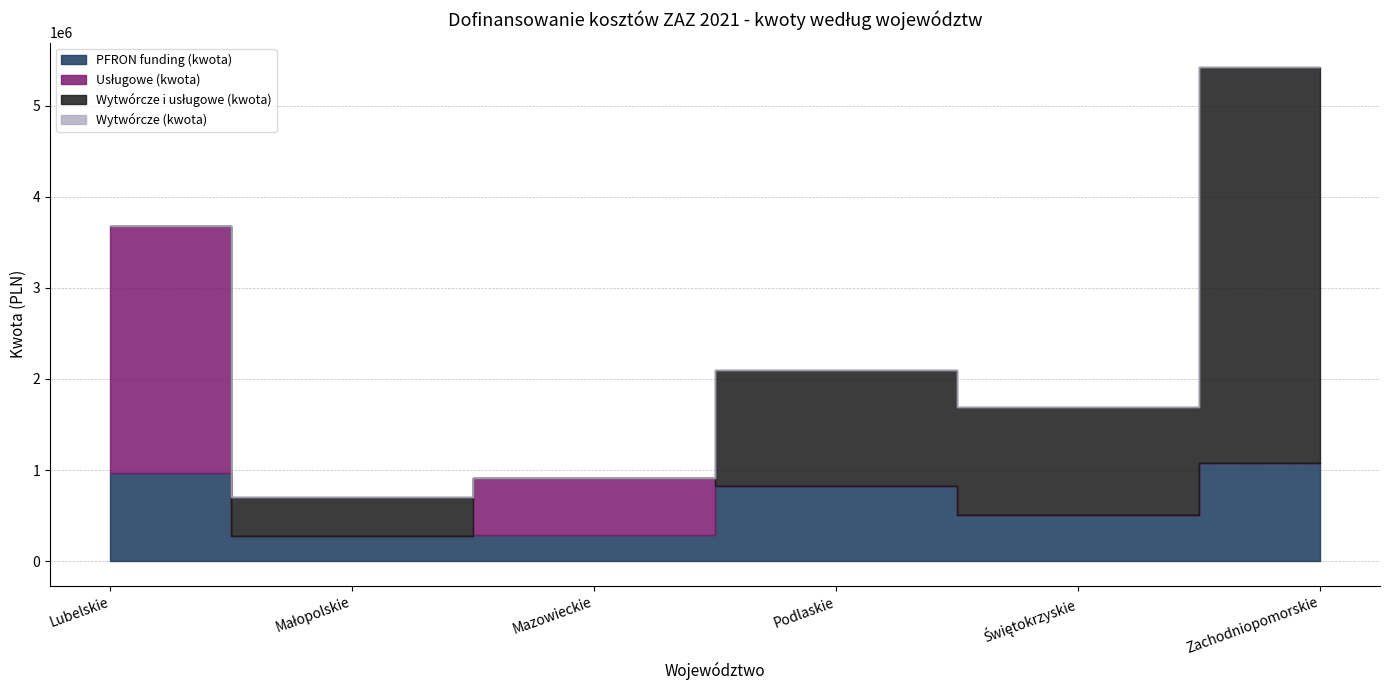

Where is the first local maximum for PFRON funding (kwota)?

Podlaskie